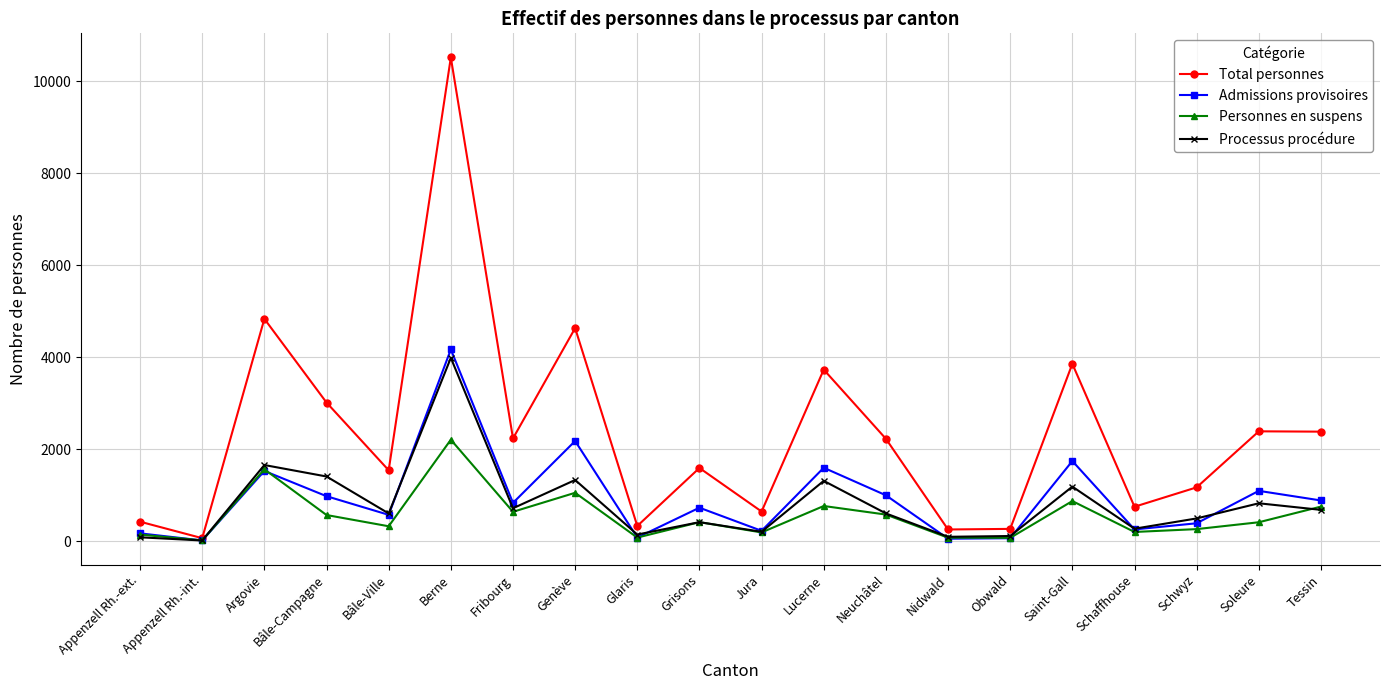

What is the difference between the maximum and minimum values in the Personnes en suspens series?

2187